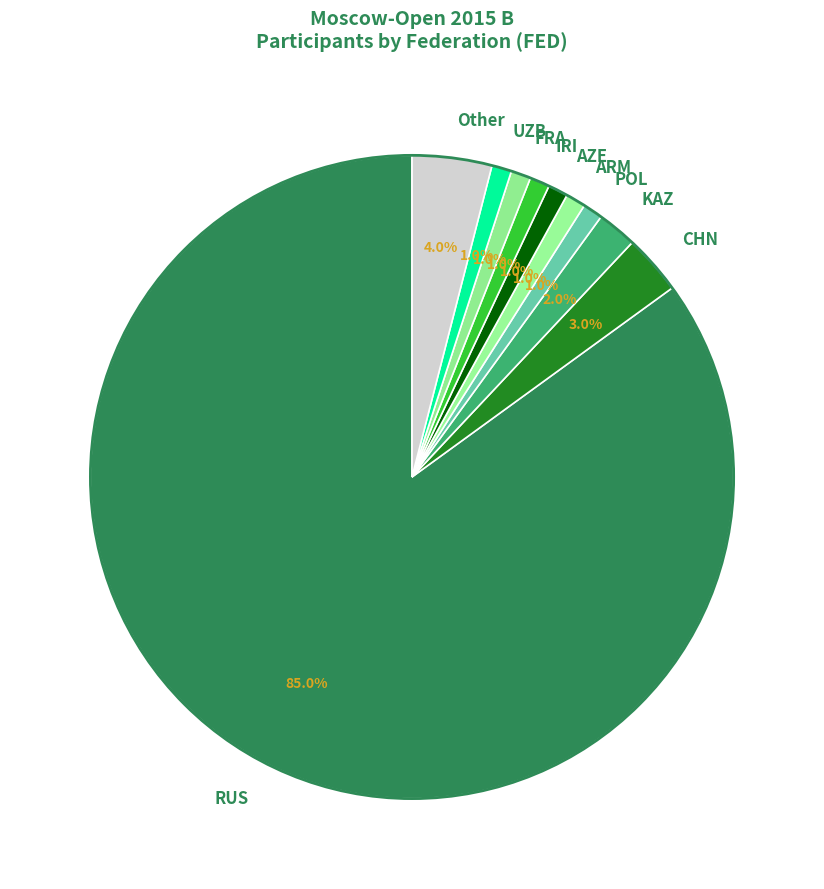

Which slice is the largest?

RUS